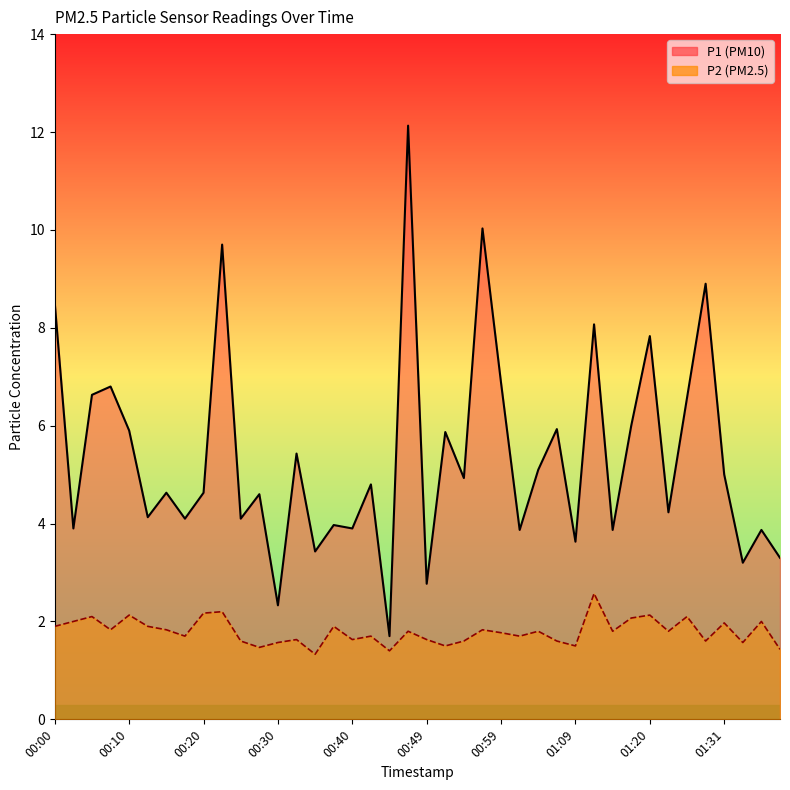

Between 01:07 and 00:05, which is larger?

00:05